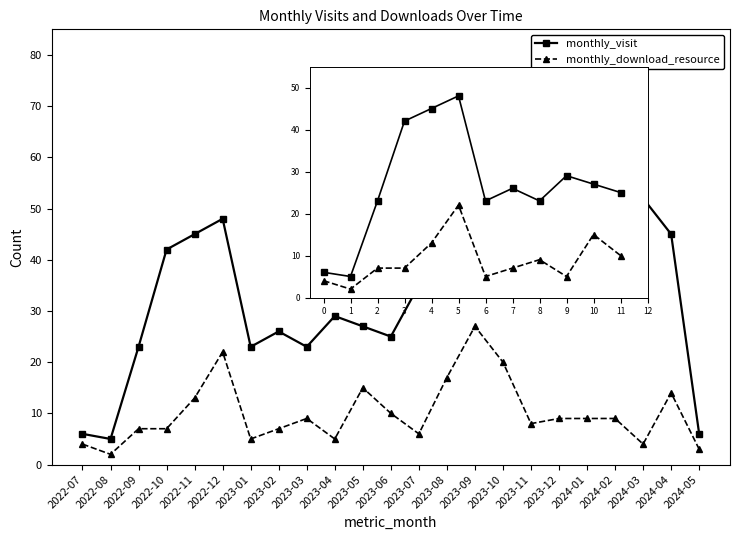

What position from the left is 2022-07?

1